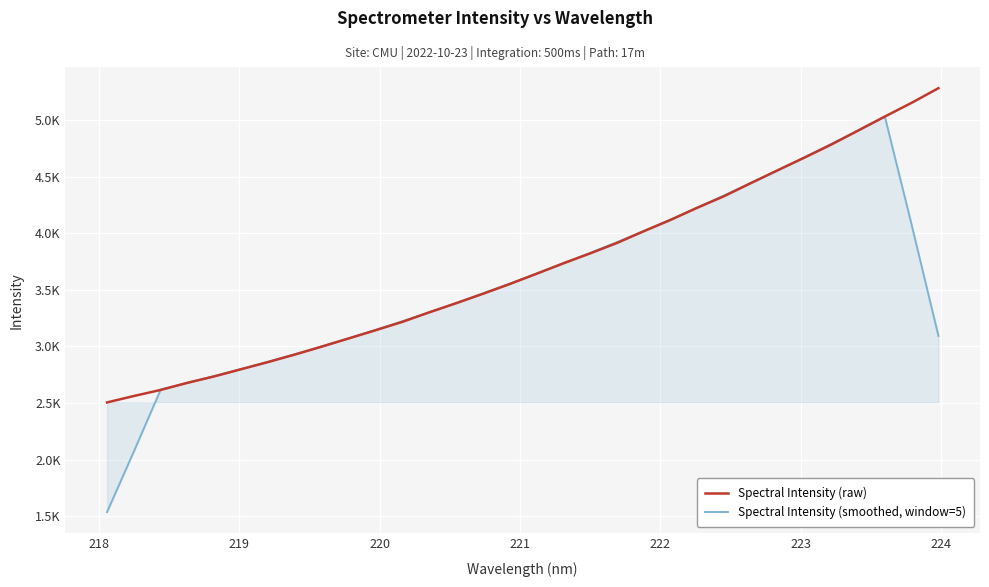

Which series has the largest range (max minus min)?

Spectral Intensity (smoothed, window=5)